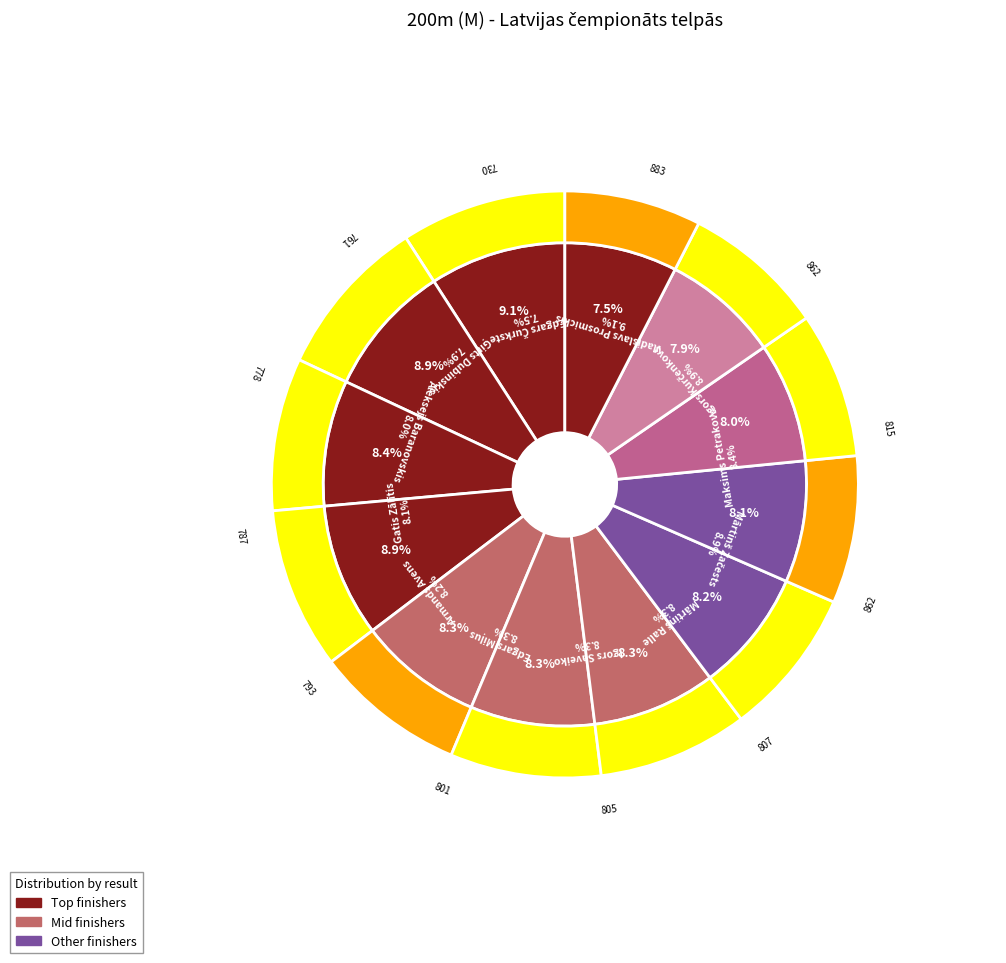

To the nearest percent, what is the combined percentage of Mārtiņš Ralle and Gatis Zālītis?

16%